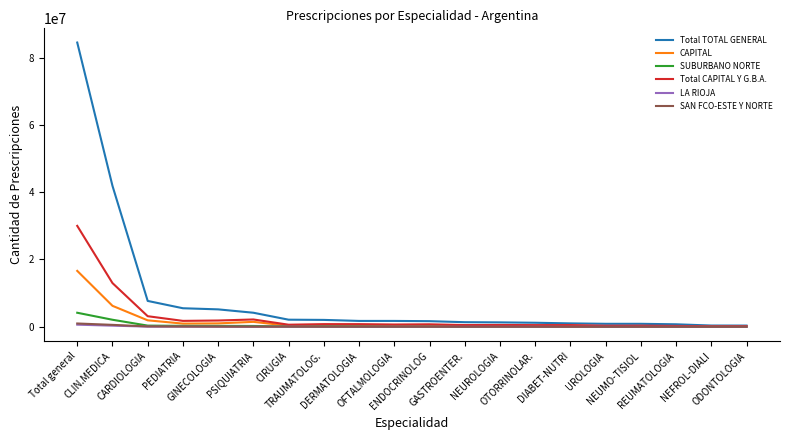

What is the greatest value displayed?

84457152